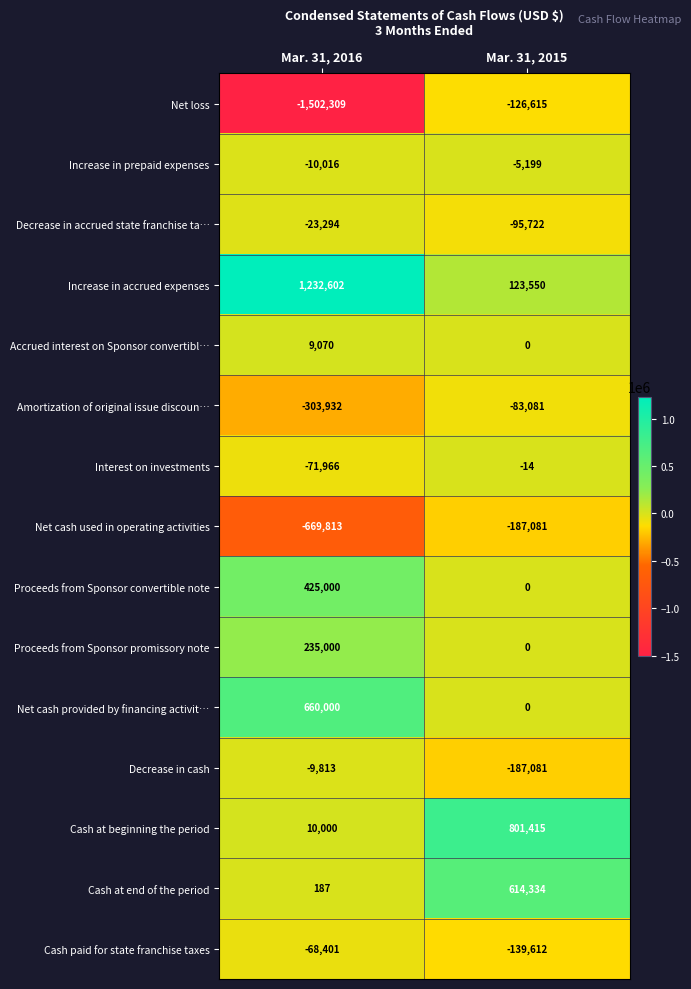

What is the sum of all Cash at end of the period values?

614521